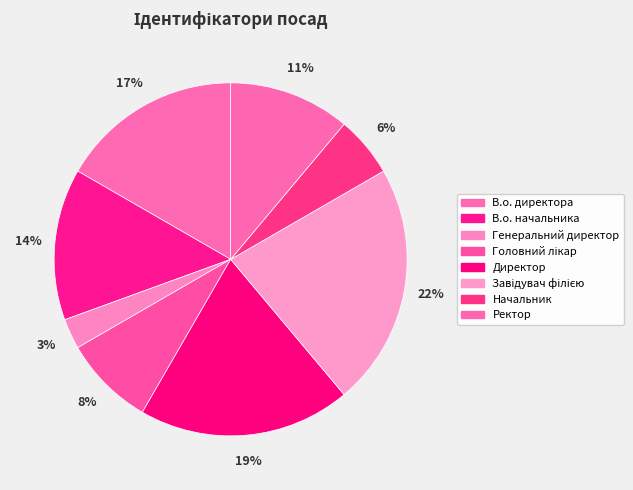

Rank the categories by value from lowest to highest.

Генеральний директор, Начальник, Головний лікар, Ректор, В.о. начальника, В.о. директора, Директор, Завідувач філією